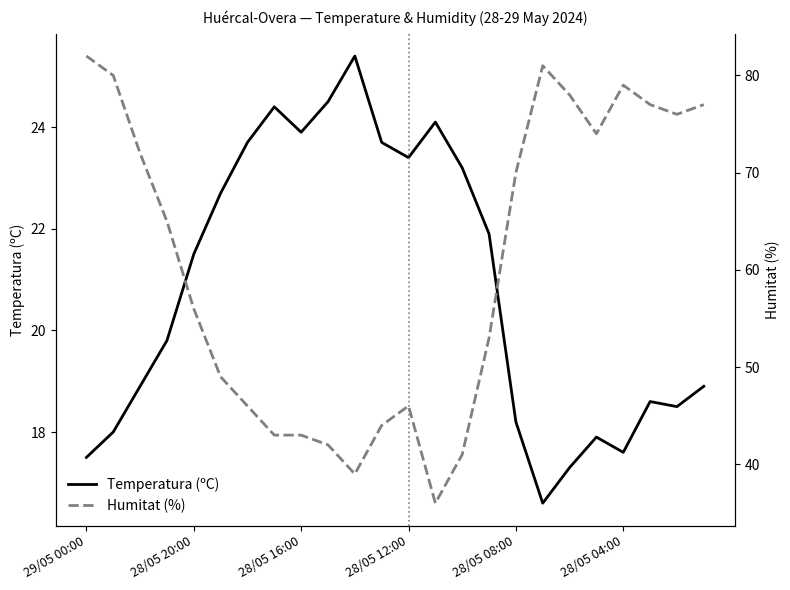

Between 7 and 12, which series saw the biggest shift?

Humitat (%)